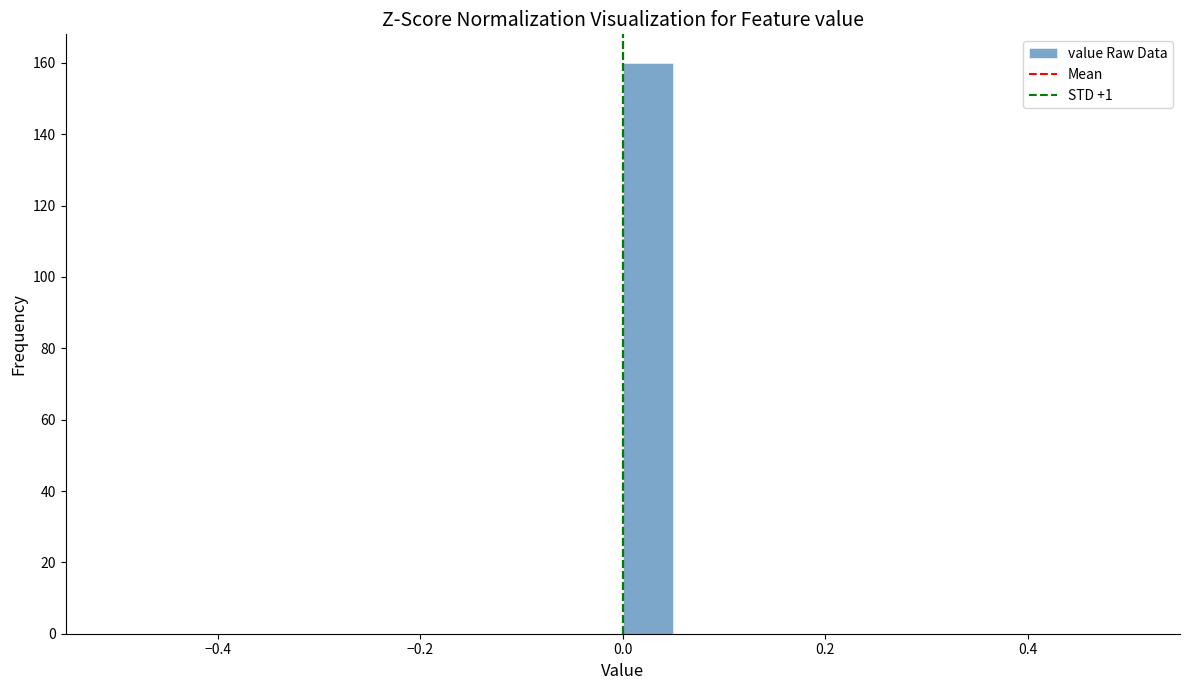

Read against the x-axis, roughly where is the centre of the tallest bar?

0.02